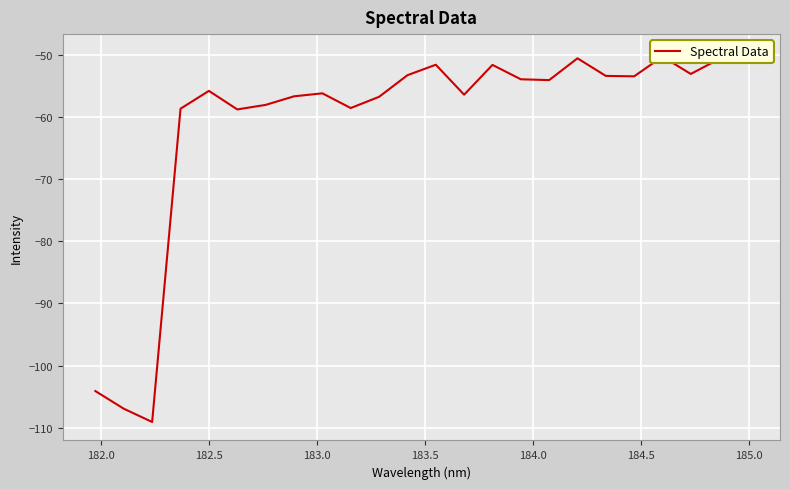

What is the sum of all values?

-1462.3